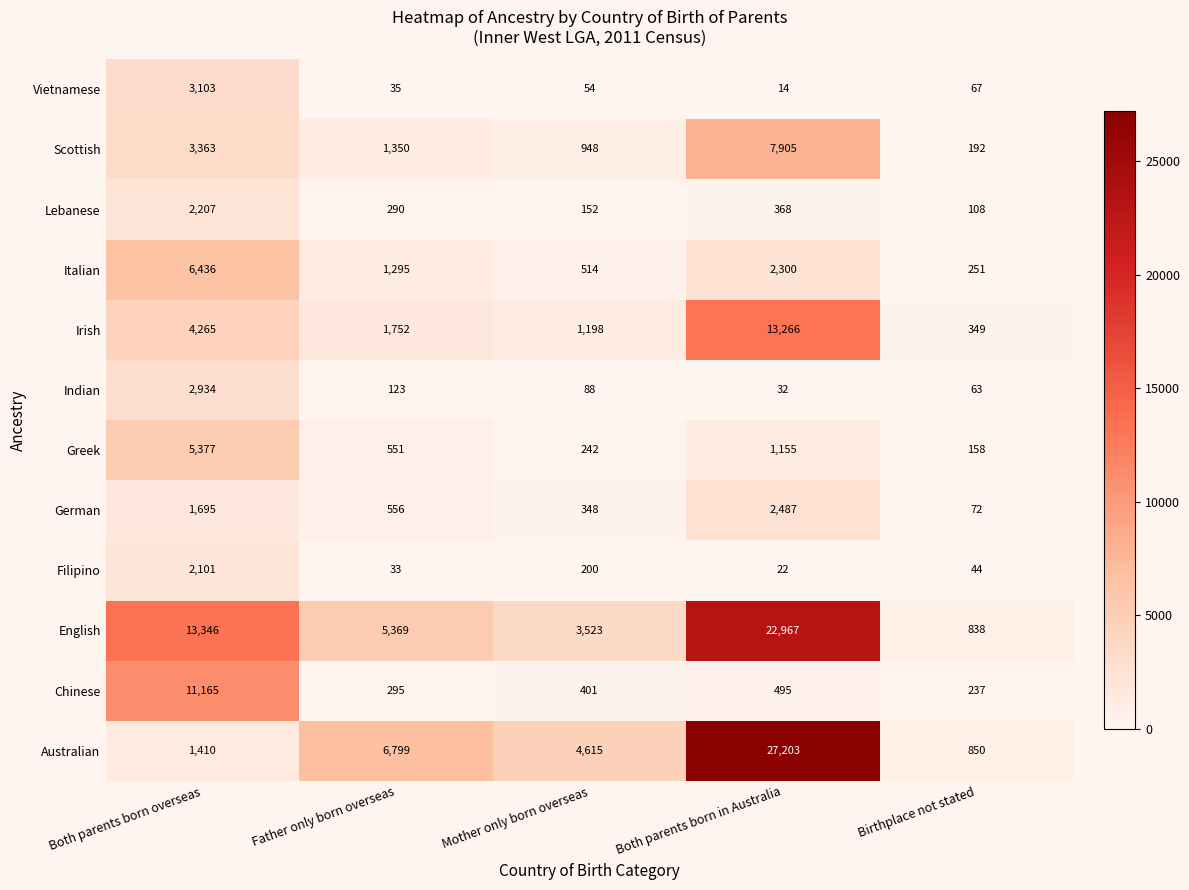

At which category is the sum across all series the highest?

Both parents born in Australia